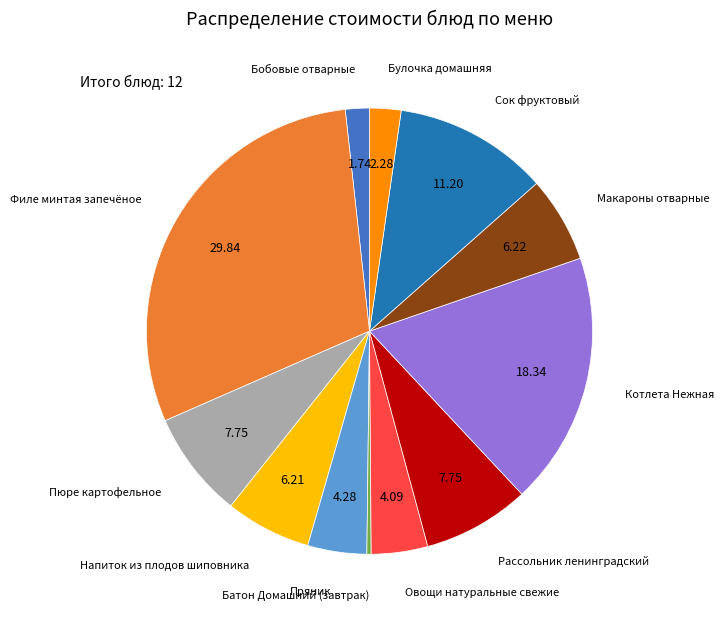

Does any single category account for the majority?

No